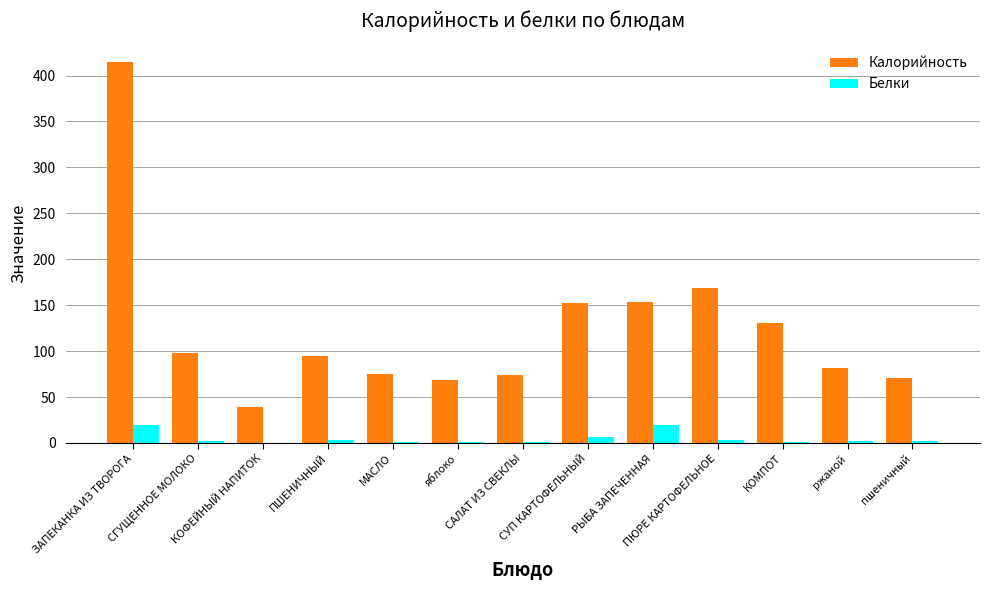

True or false: Белки has a value of 2.0 at ржаной.

True